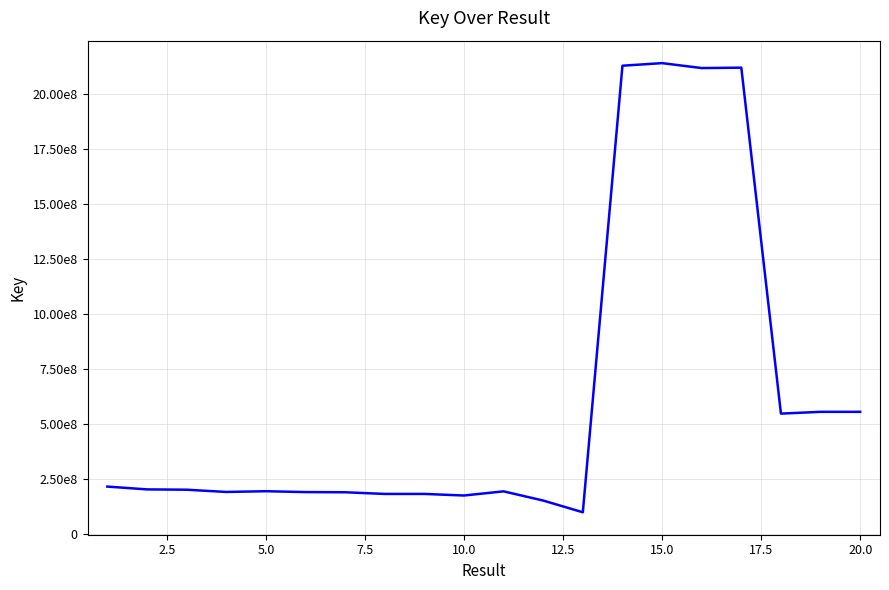

Is this an area chart (filled region under the line)?

No